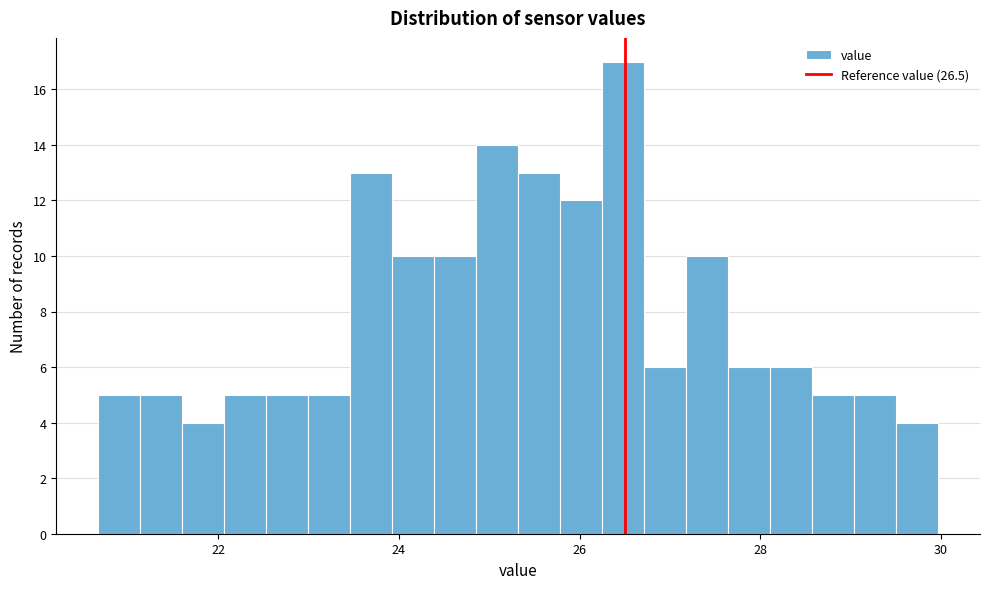

Around what value on the x-axis is the tallest bar? Give the approximate position of its centre, as read against the axis.

26.4